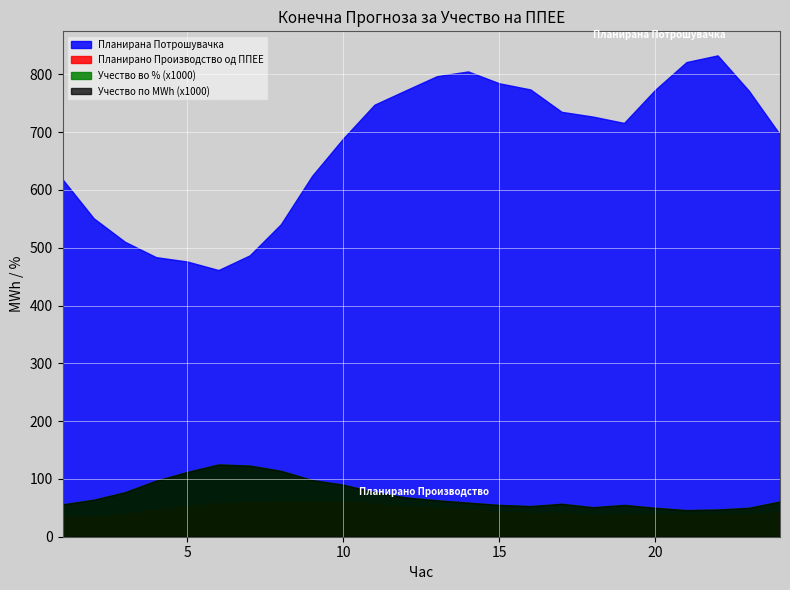

How many interior local valleys does the Планирано Производство од ППЕЕ series have?

4